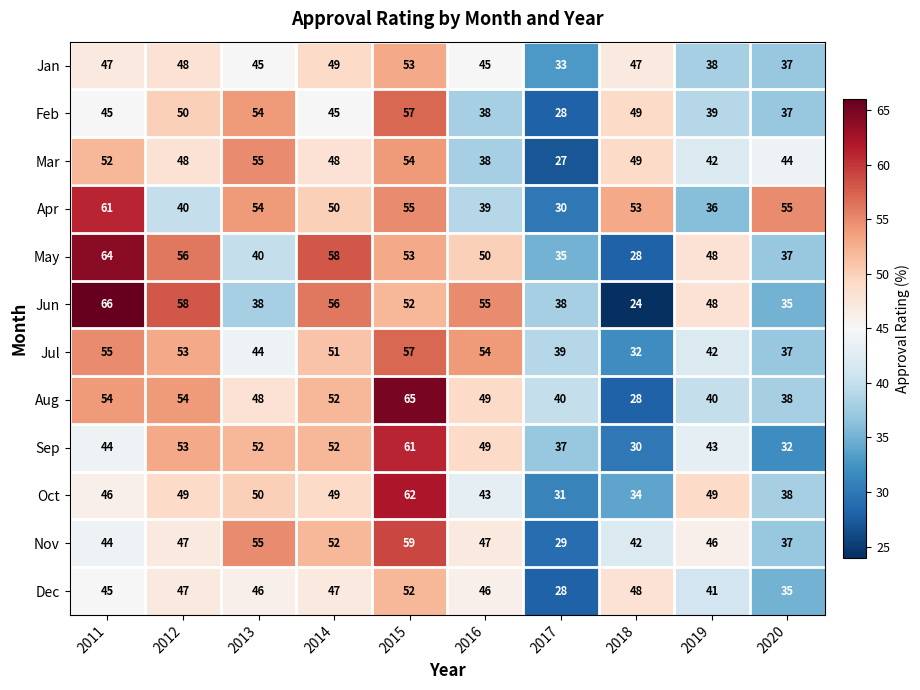

Which series has the largest range (max minus min)?

Jun